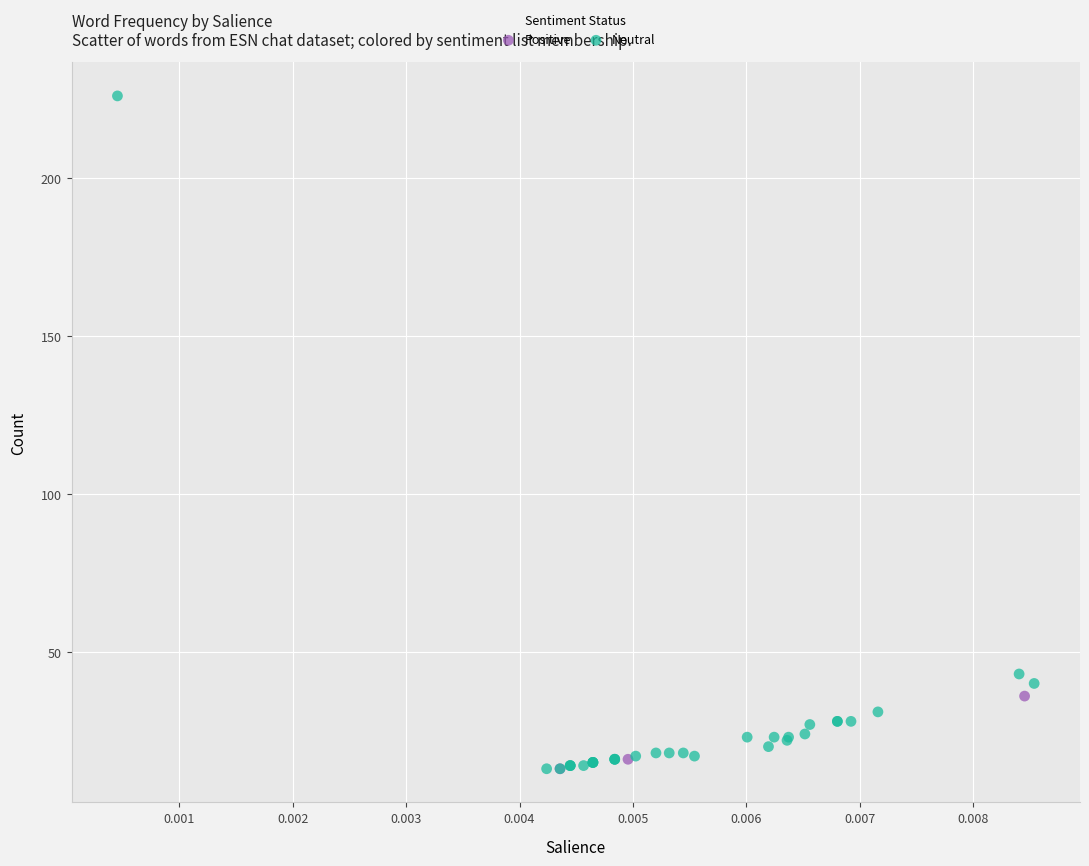

Which series reaches the maximum Y coordinate?

Neutral